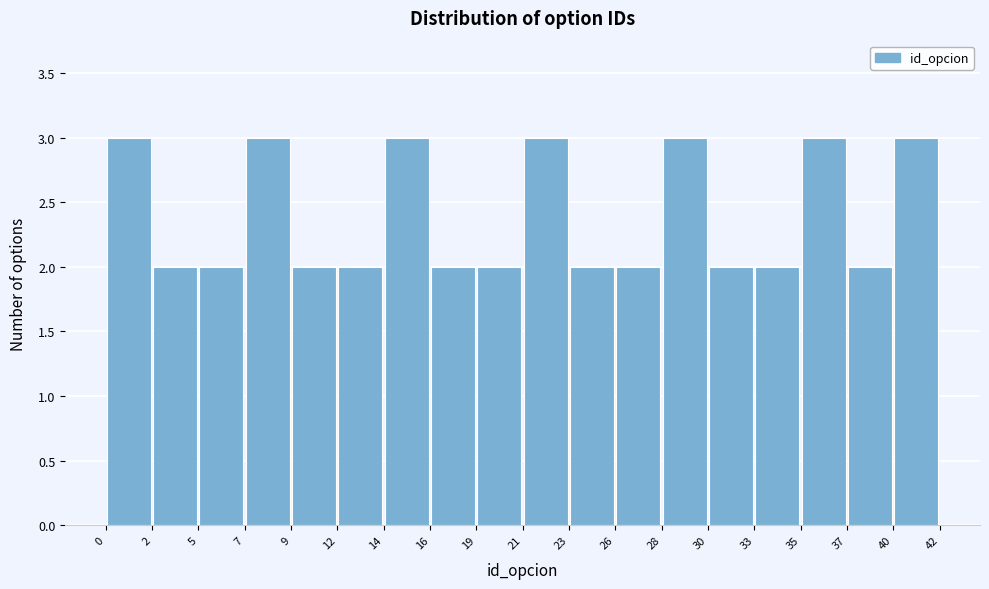

Reading left to right, transcribe this chart: for each bar, give the range it covers on the x-axis and its height. The values are not printed on the chart, so give them approximately, as read against the axis.

0 to 2: 3
2 to 5: 2
5 to 7: 2
7 to 9: 3
9 to 12: 2
12 to 14: 2
14 to 16: 3
16 to 19: 2
19 to 21: 2
21 to 23: 3
23 to 26: 2
26 to 28: 2
28 to 30: 3
30 to 33: 2
33 to 35: 2
35 to 37: 3
37 to 40: 2
40 to 42: 3